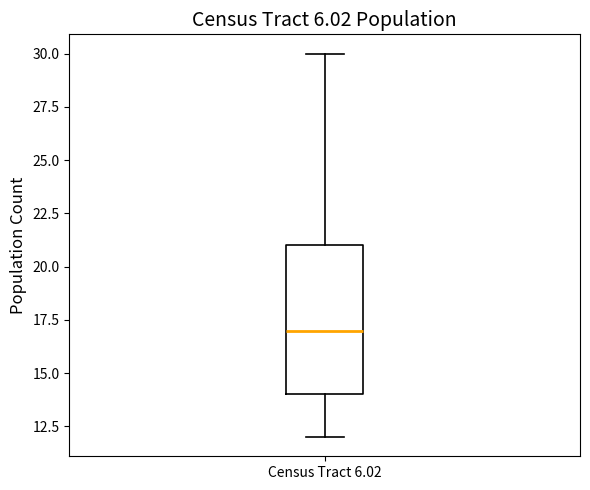

Read this box plot against the y-axis: the position of the median line, the range covered by the box, and the ends of both whiskers. The values are not printed on the chart, so give them approximately, as read against the axis.

median 17, box 14 to 21, whiskers 12 to 30